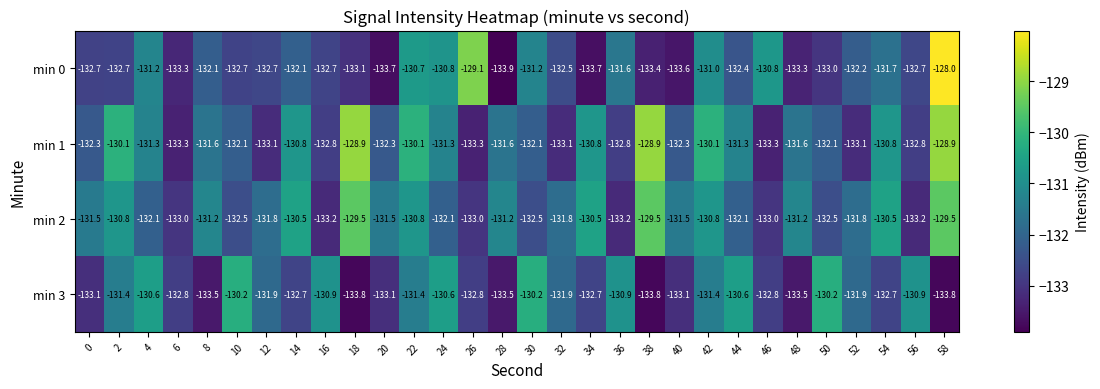

Which series has the largest range (max minus min)?

min 0